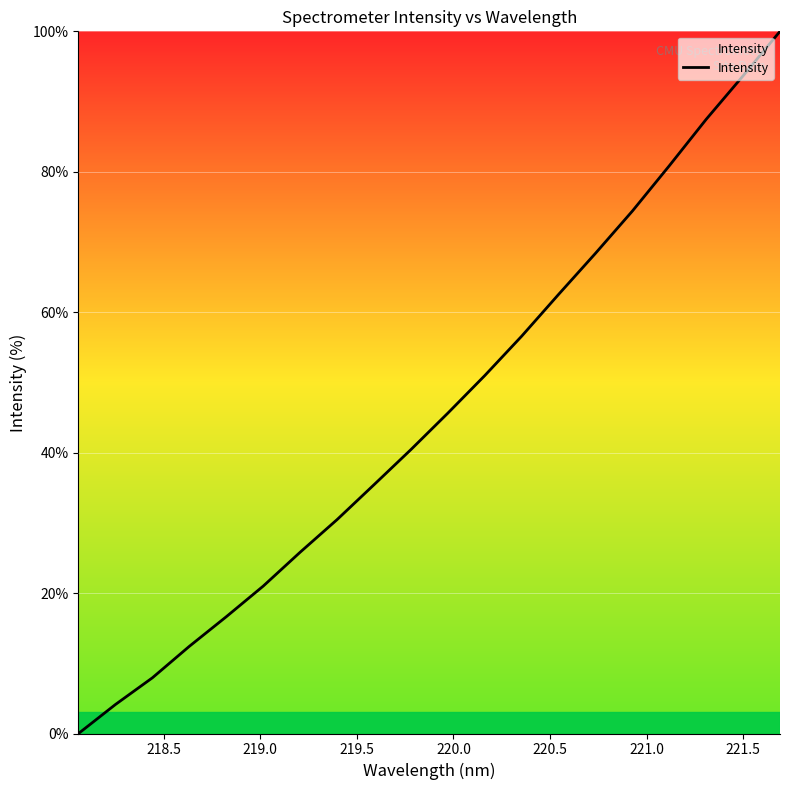

What is the greatest value displayed?

100.0